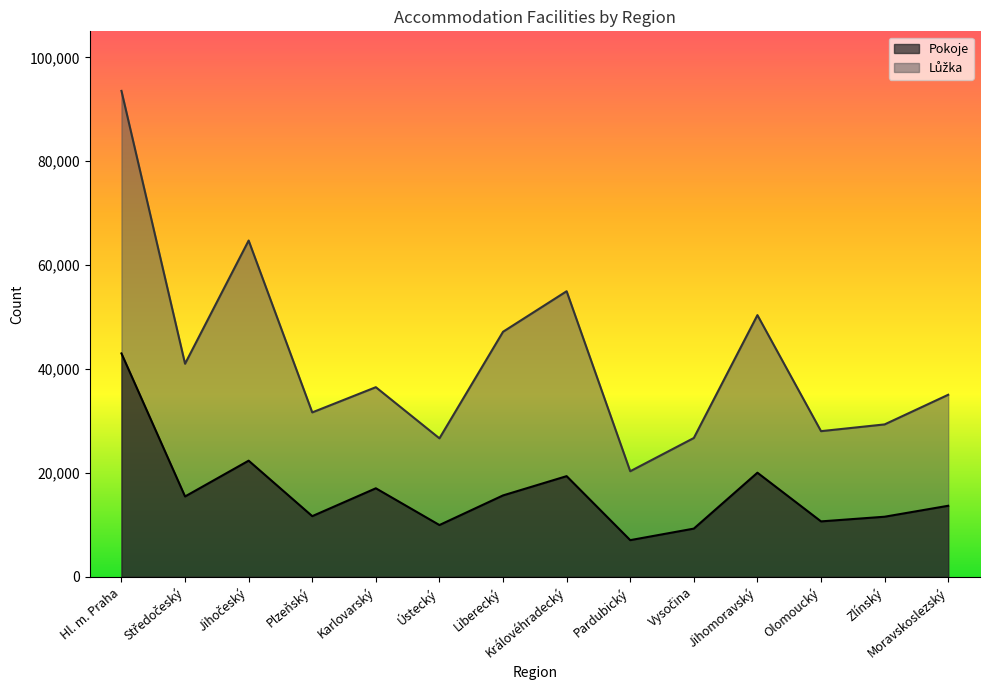

What is the greatest value displayed?

93535